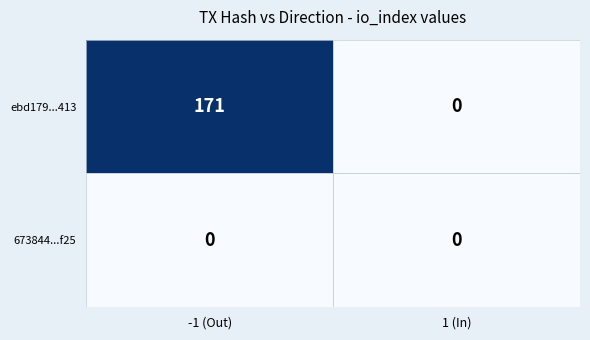

At which category is the sum across all series the highest?

-1 (Out)